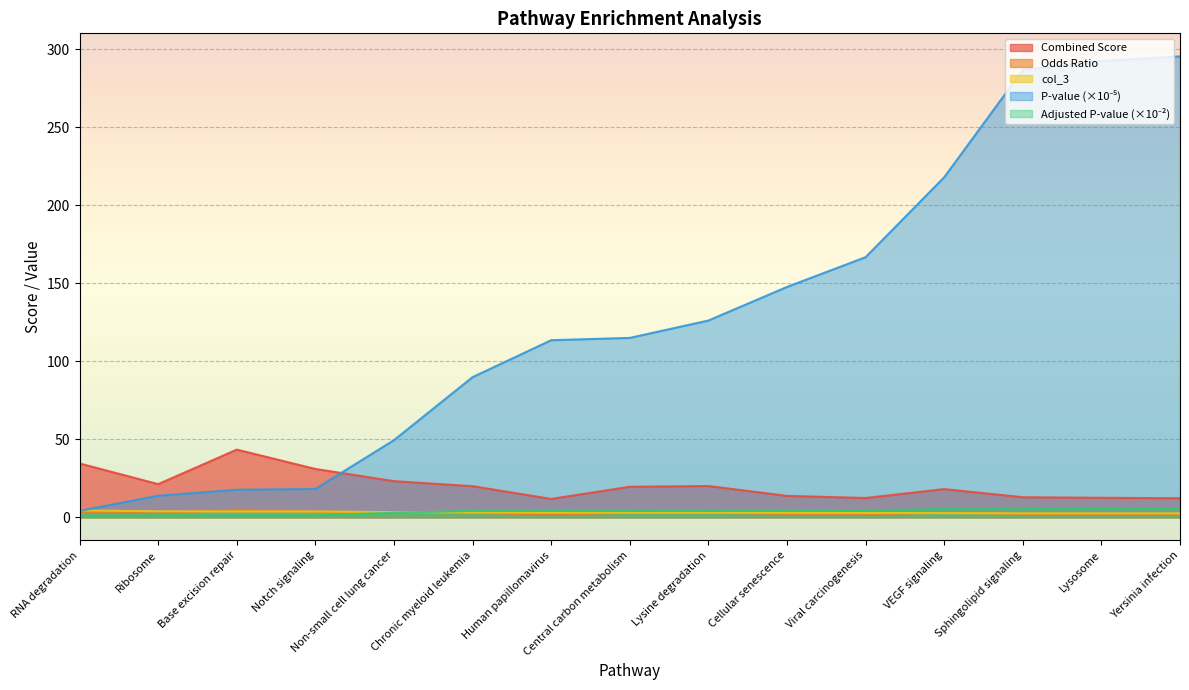

The col_3 series shows 2.7 at VEGF signaling. True or false?

True